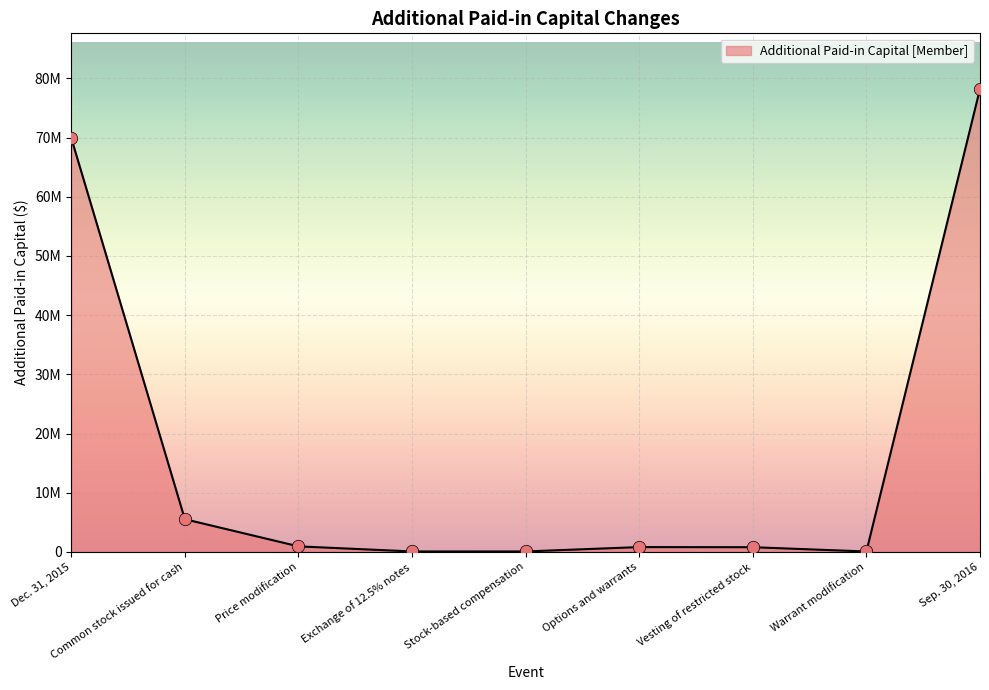

Between Warrant modification and Common stock issued for cash, which is larger?

Common stock issued for cash